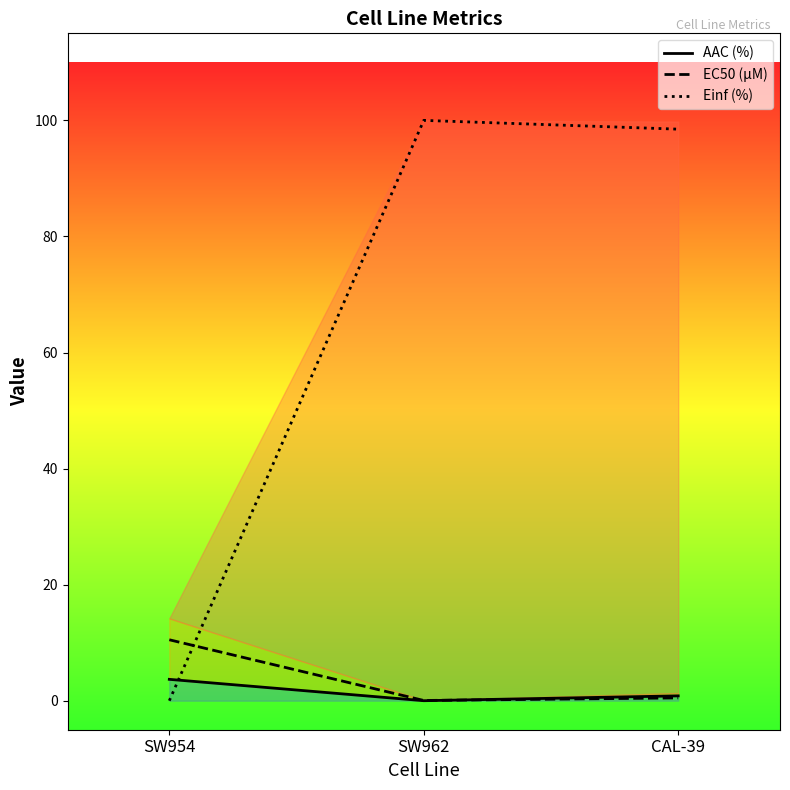

Reading left to right, list all the values displayed in this chart.

AAC (%): 3.7	0.0	0.8
EC50 (µM): 10.5	0.0	0.5
Einf (%): 0.0	100.0	98.5